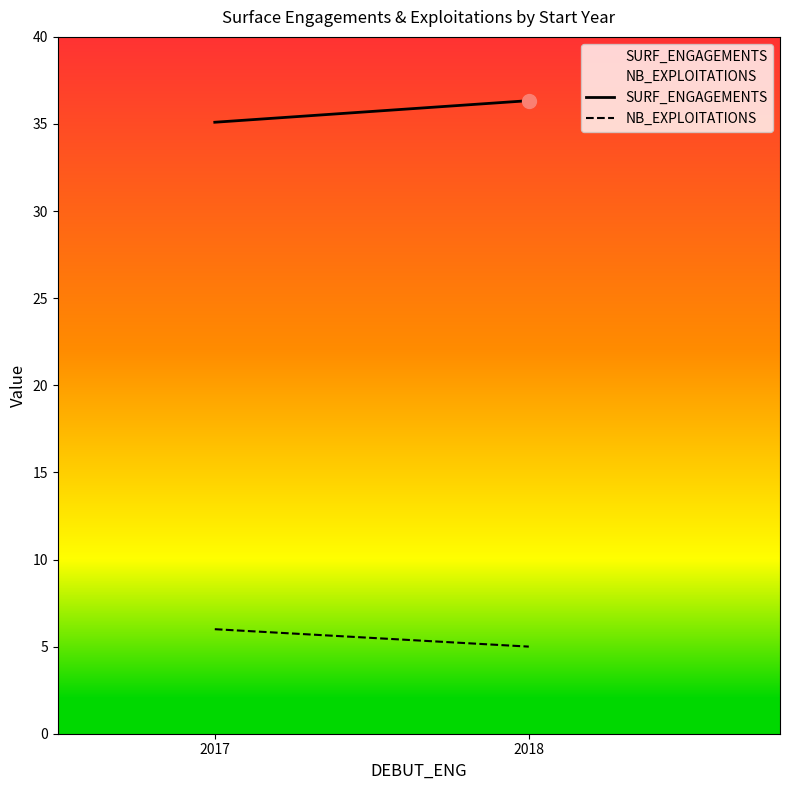

What is the greatest value displayed?

36.3